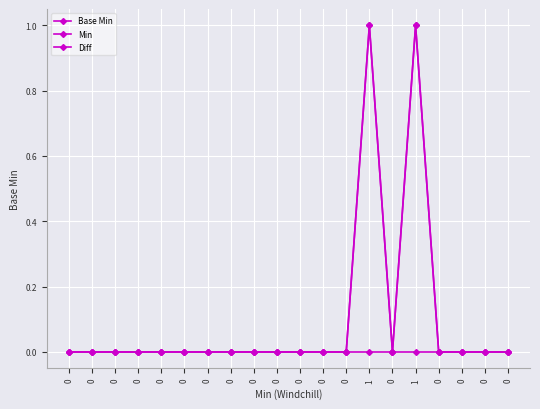

Rank the categories by Min value from lowest to highest.

0, 0, 0, 0, 0, 0, 0, 0, 0, 0, 0, 0, 0, 0, 0, 0, 0, 0, 1, 1